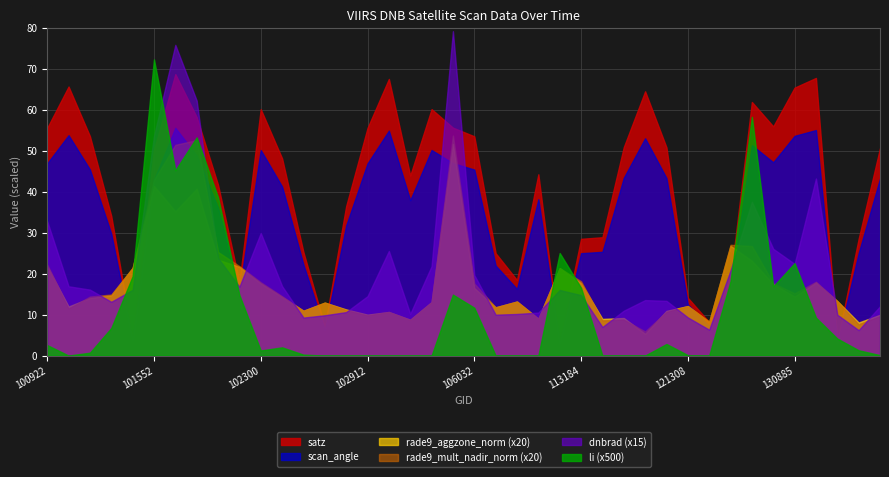

The rade9_mult_nadir_norm series shows 0.8 at 120781. True or false?

False